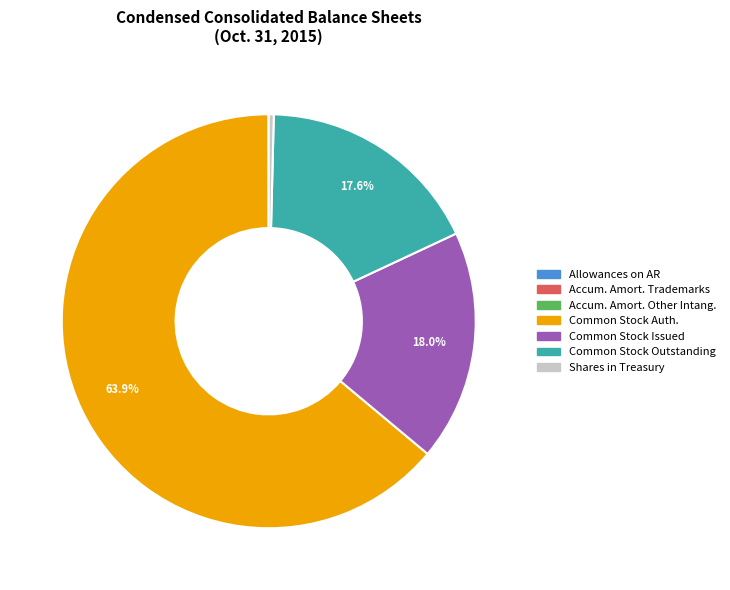

Which category accounts for the majority?

Common stock shares authorized